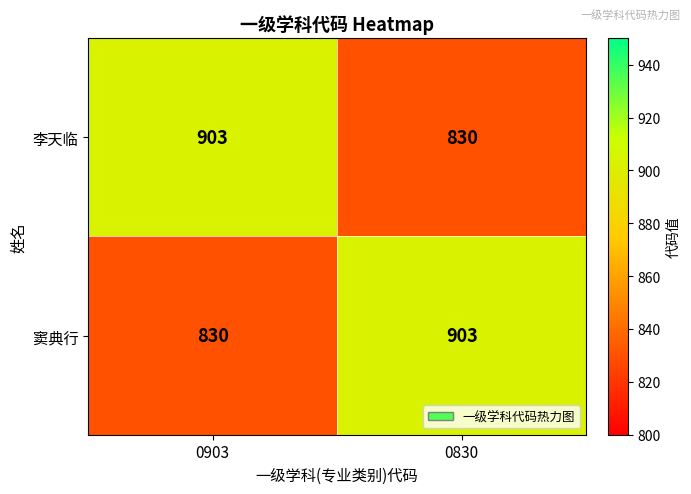

Rank the categories by 窦典行 value from lowest to highest.

0903, 0830